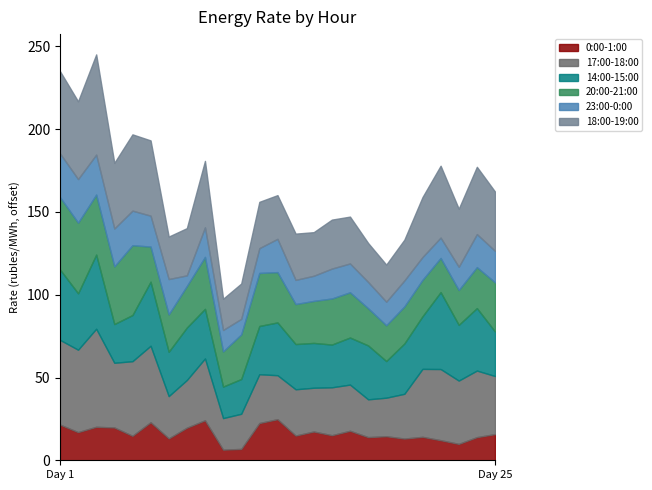

List the labels in order of 14:00-15:00 value, smallest first.

10, 11, 19, 4, 16, 7, 25, 15, 14, 5, 17, 12, 9, 20, 8, 21, 13, 18, 23, 2, 24, 6, 1, 3, 22